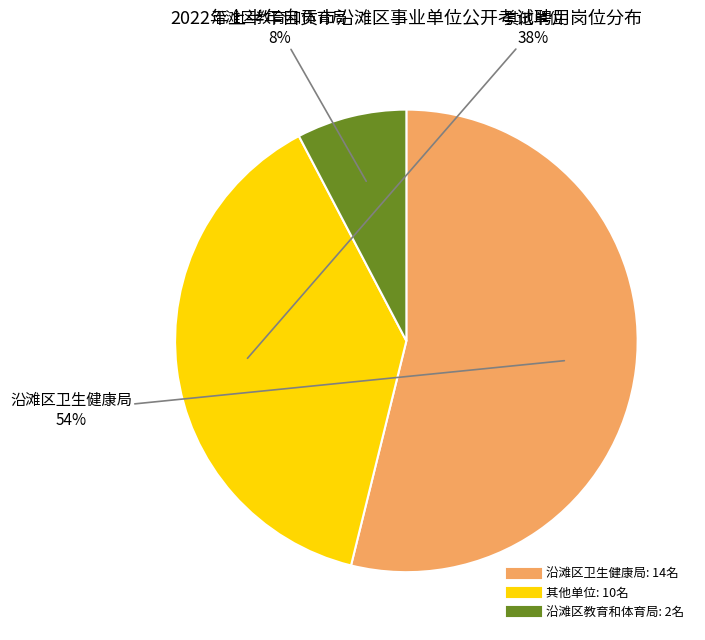

To the nearest percent, what is the average slice percentage?

33%